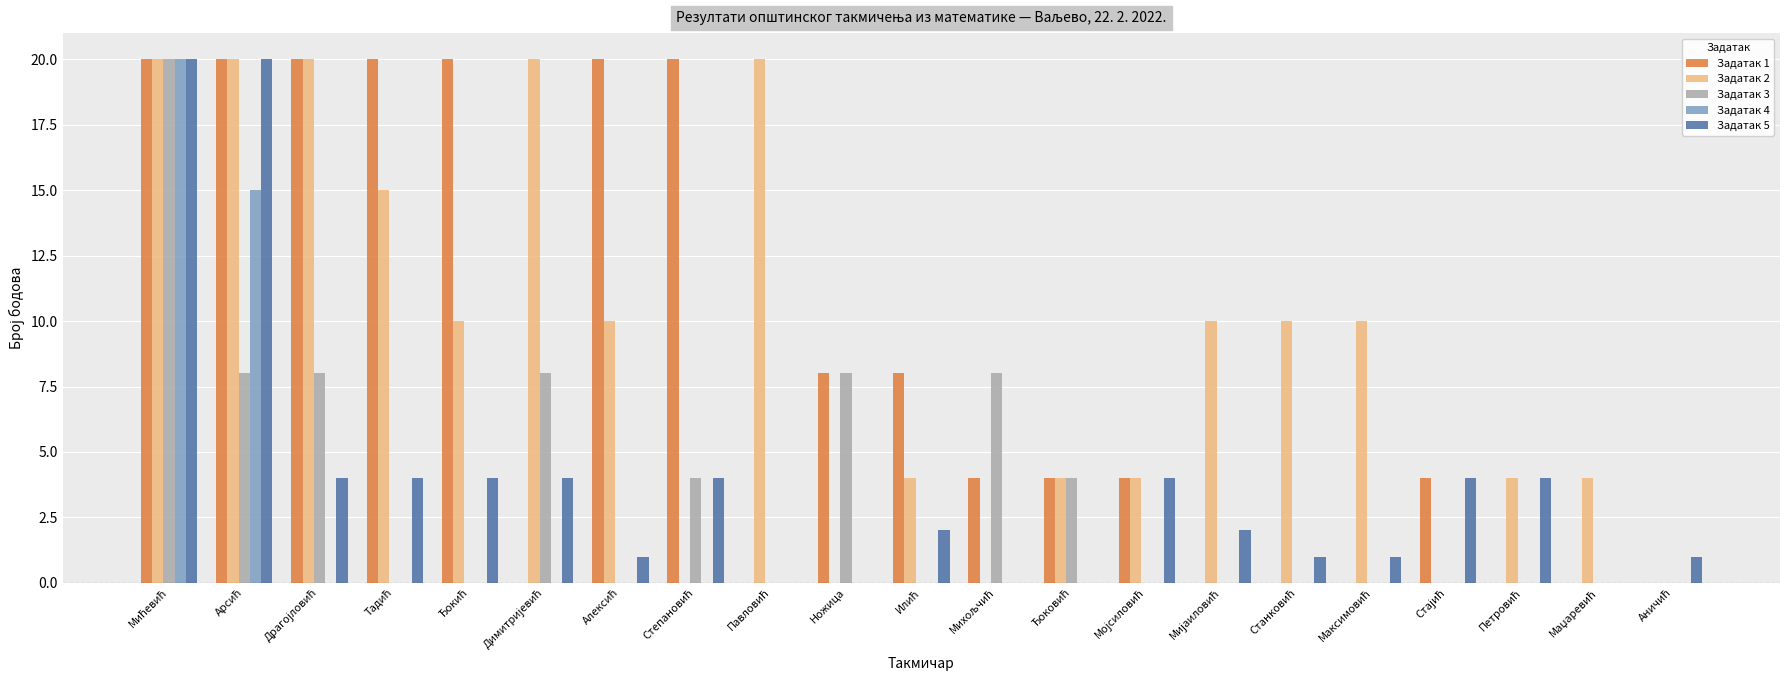

What is the maximum value for Задатак 5?

20